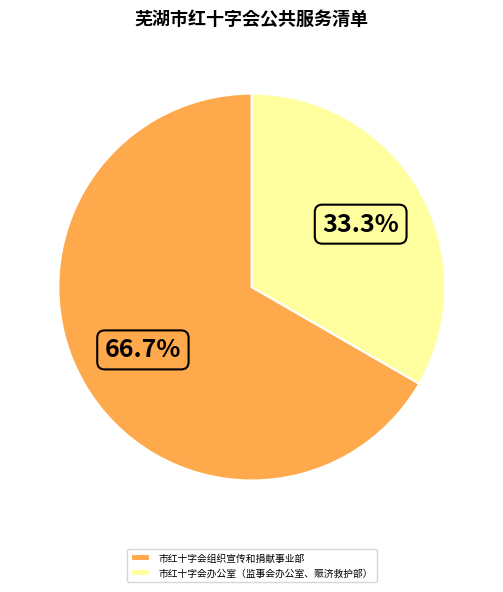

Combined, what portion of the pie is 市红十字会办公室（监事会办公室、赈济救护部） and 市红十字会组织宣传和捐献事业部?

100.0%